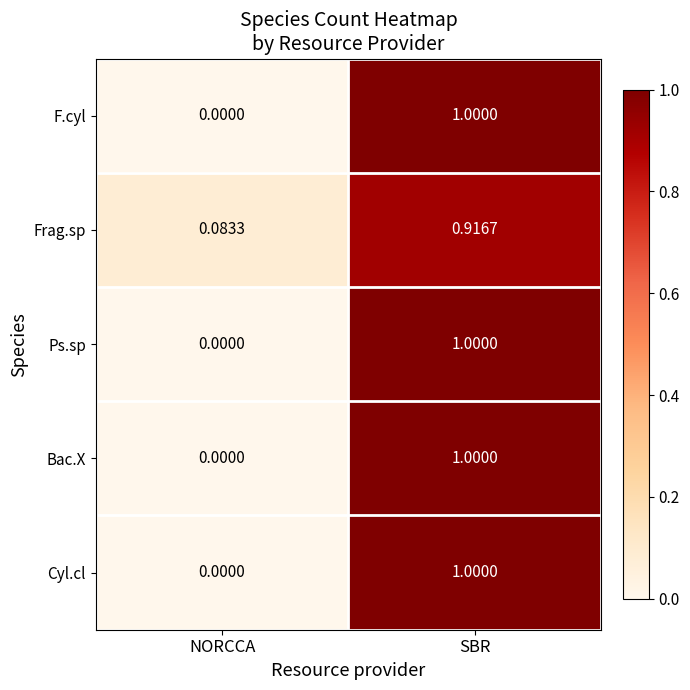

At which category is the sum across all series the highest?

SBR